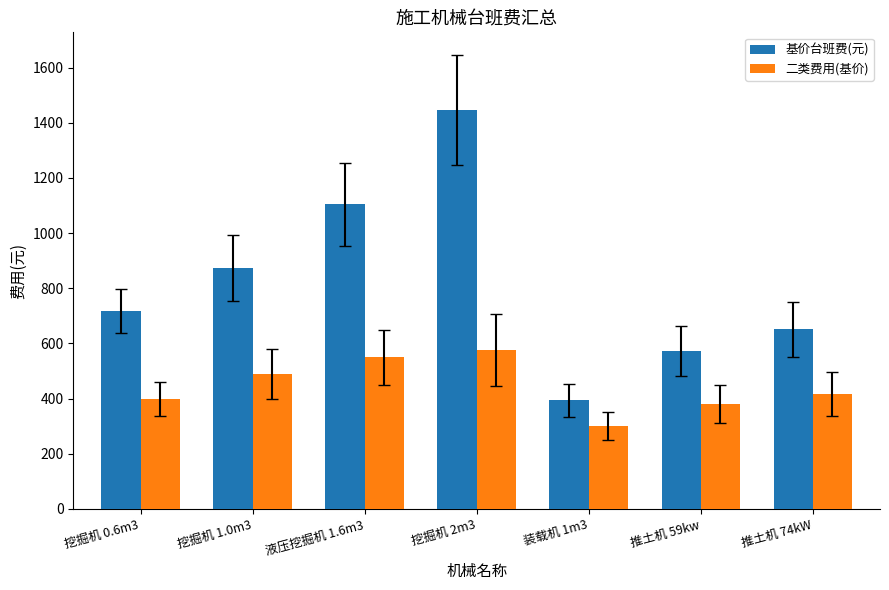

How many groups of bars are there?

7